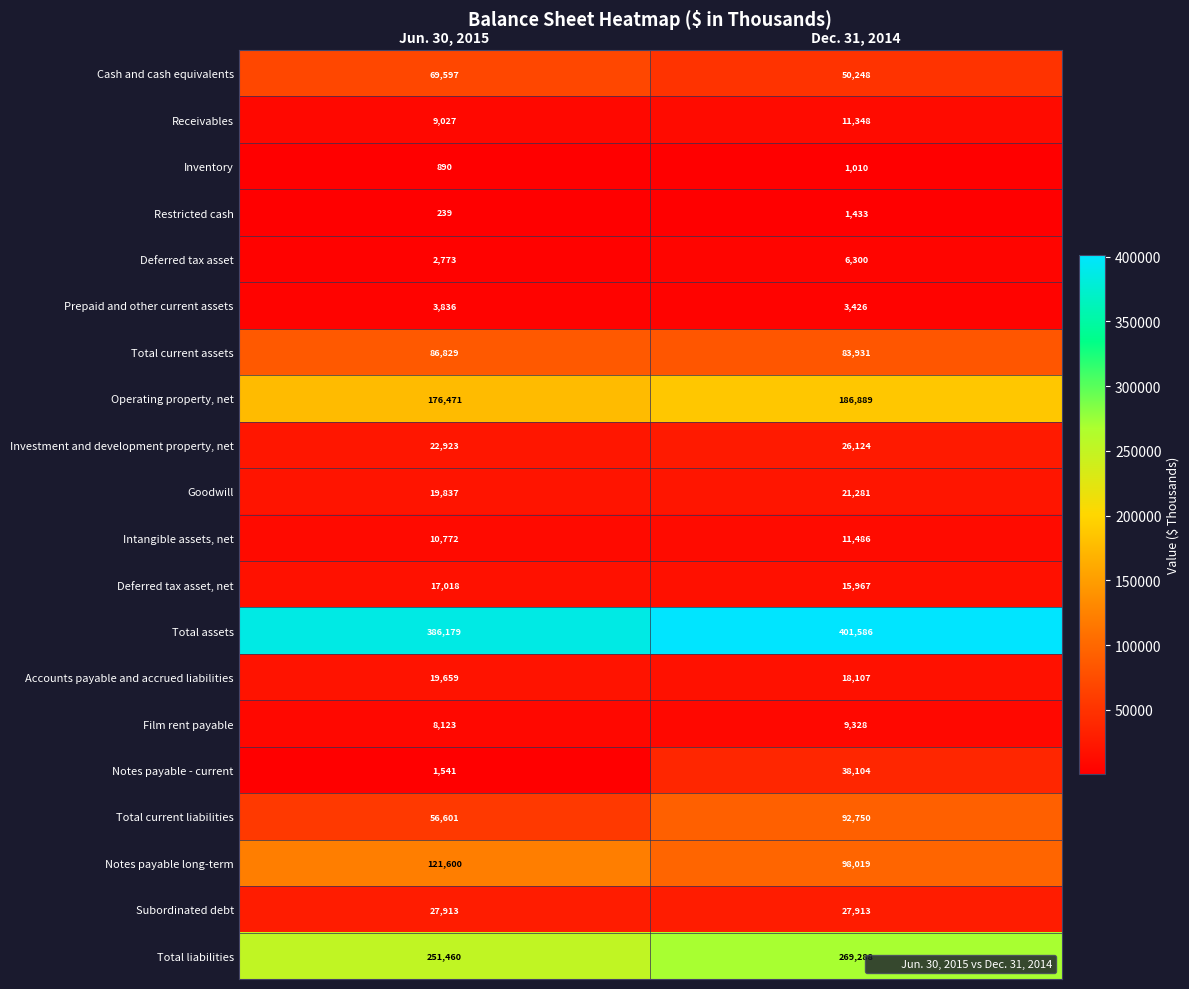

Which label corresponds to the largest value in the chart?

Dec. 31, 2014